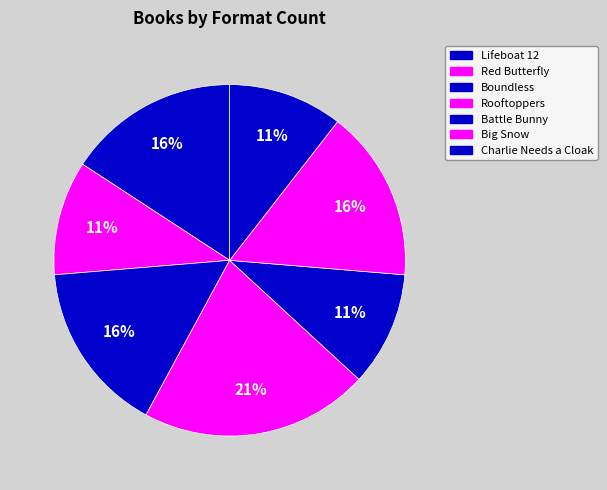

Does Red Butterfly represent more than half of the total?

No